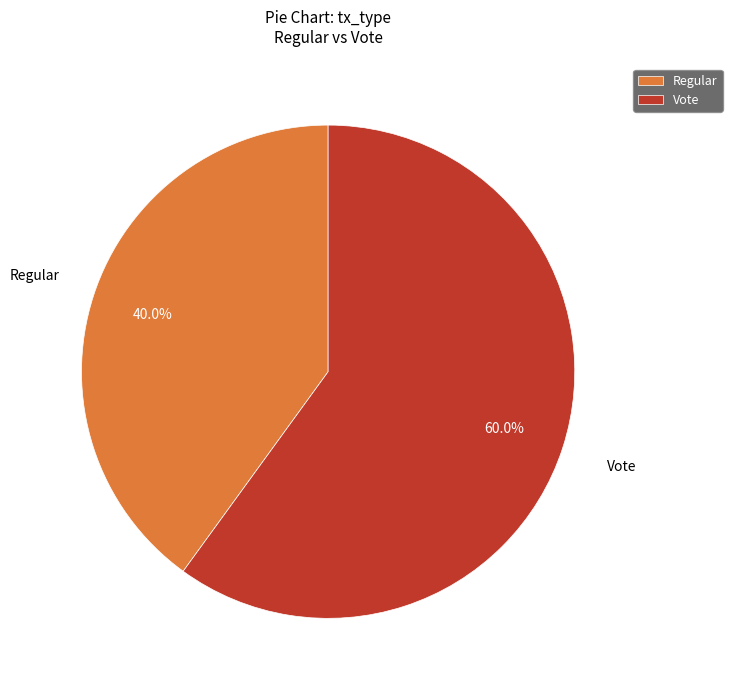

To the nearest percent, what percentage of the pie is Regular?

40%